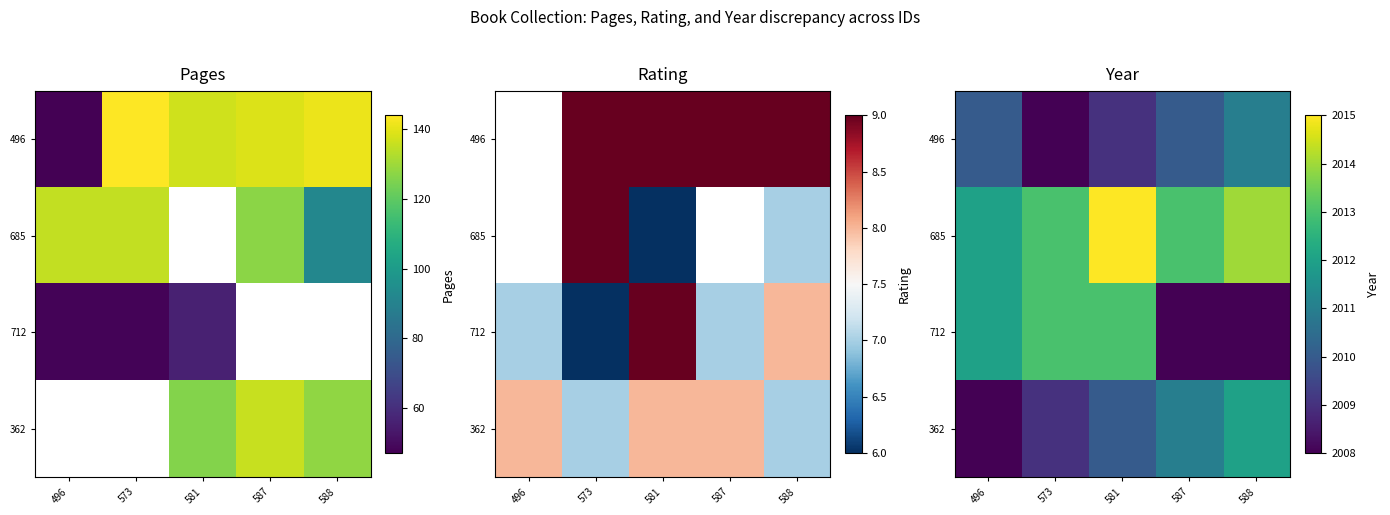

At which label is 712 closest to 2010?

496